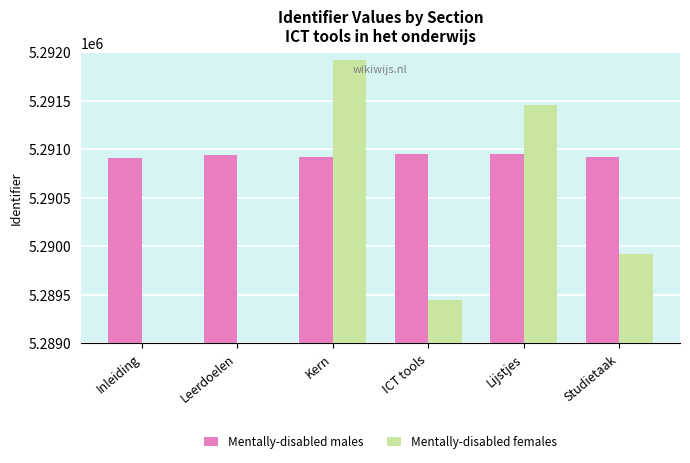

List the series in order of their peak value, highest first.

Mentally-disabled females, Mentally-disabled males